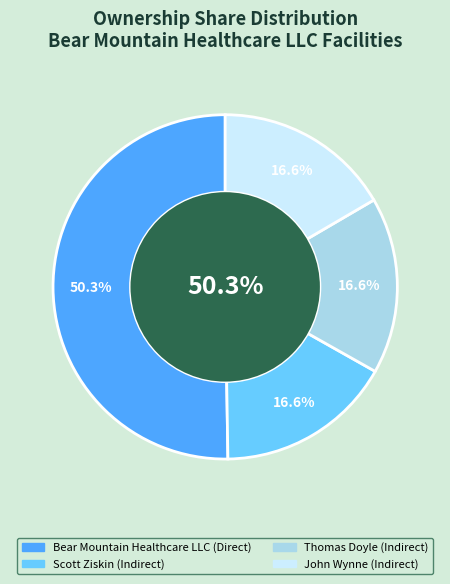

Rank the categories by value from lowest to highest.

Scott Ziskin, Thomas Doyle, John Wynne, Bear Mountain Healthcare LLC